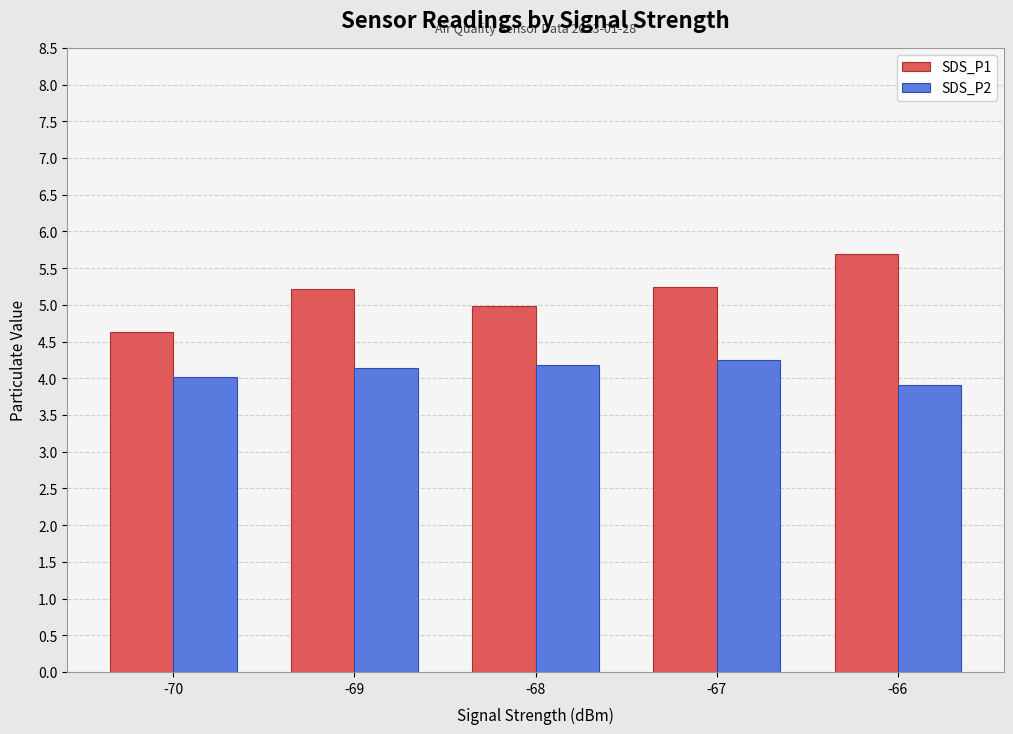

Is the value of SDS_P2 at -67 greater than the value of SDS_P1 at -66?

No